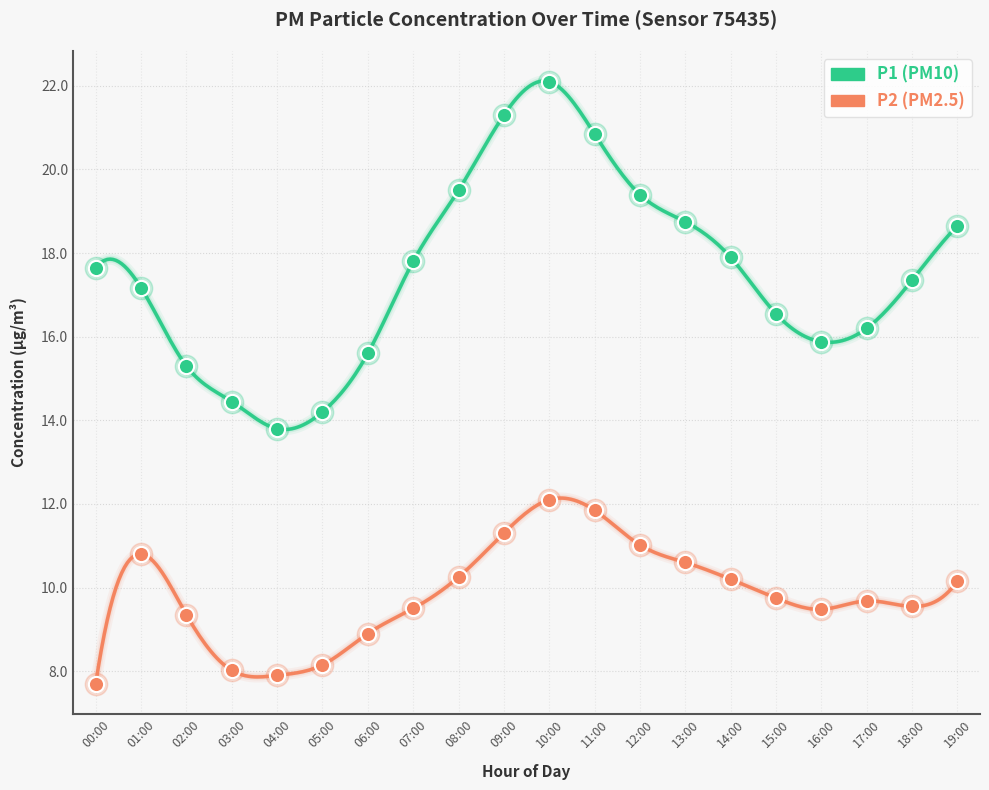

Which series has the largest total across all categories?

P1